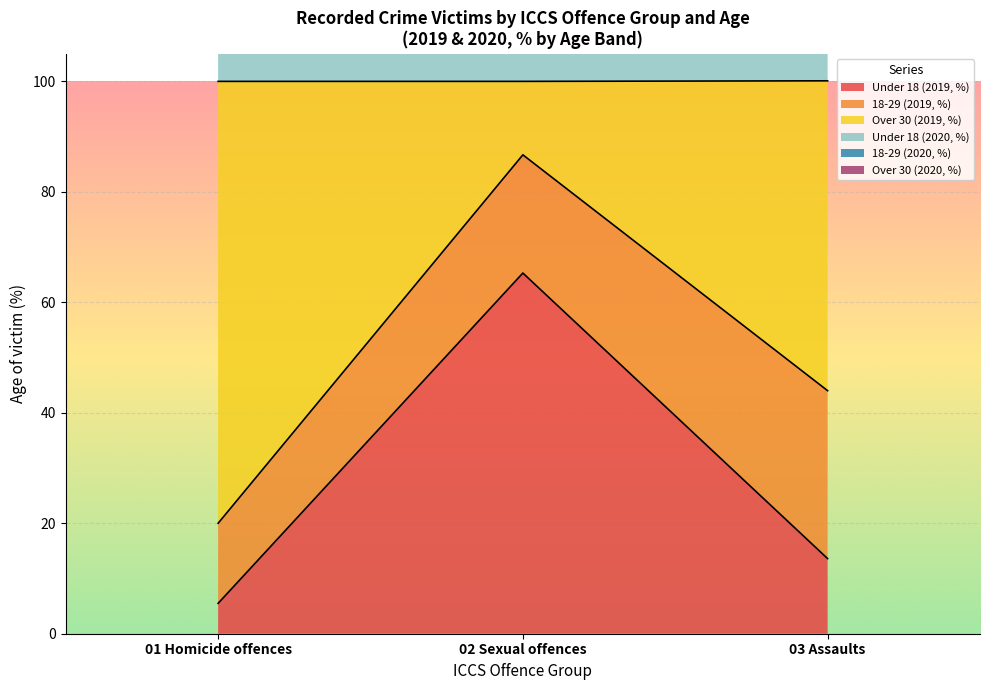

What is the difference between the maximum and minimum values in the Under 18 (2019, %) series?

59.8